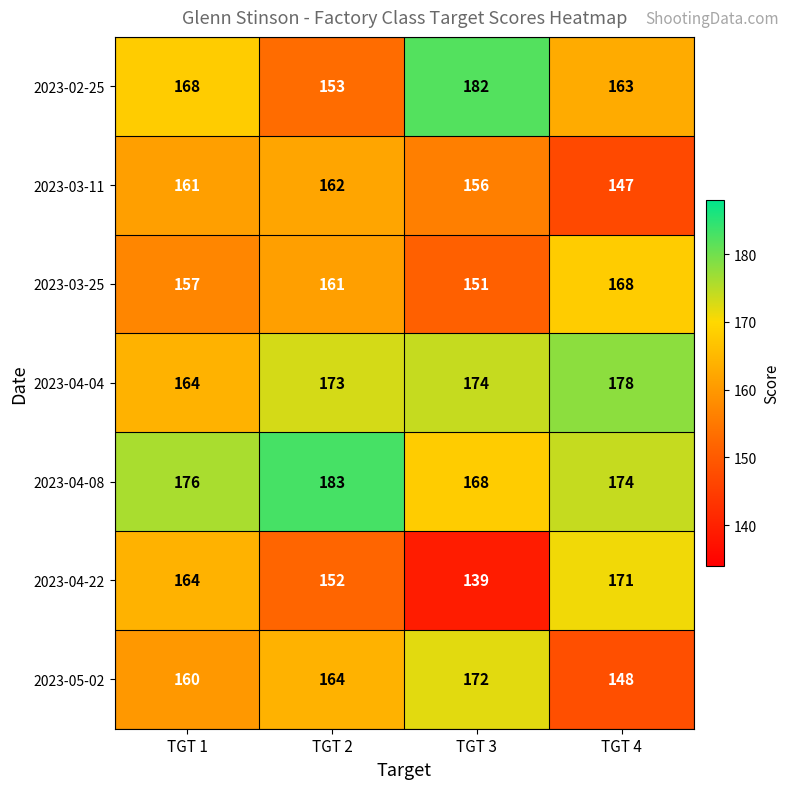

Reading left to right, transcribe all the data shown in this chart.

2023-02-25: 168	153	182	163
2023-03-11: 161	162	156	147
2023-03-25: 157	161	151	168
2023-04-04: 164	173	174	178
2023-04-08: 176	183	168	174
2023-04-22: 164	152	139	171
2023-05-02: 160	164	172	148